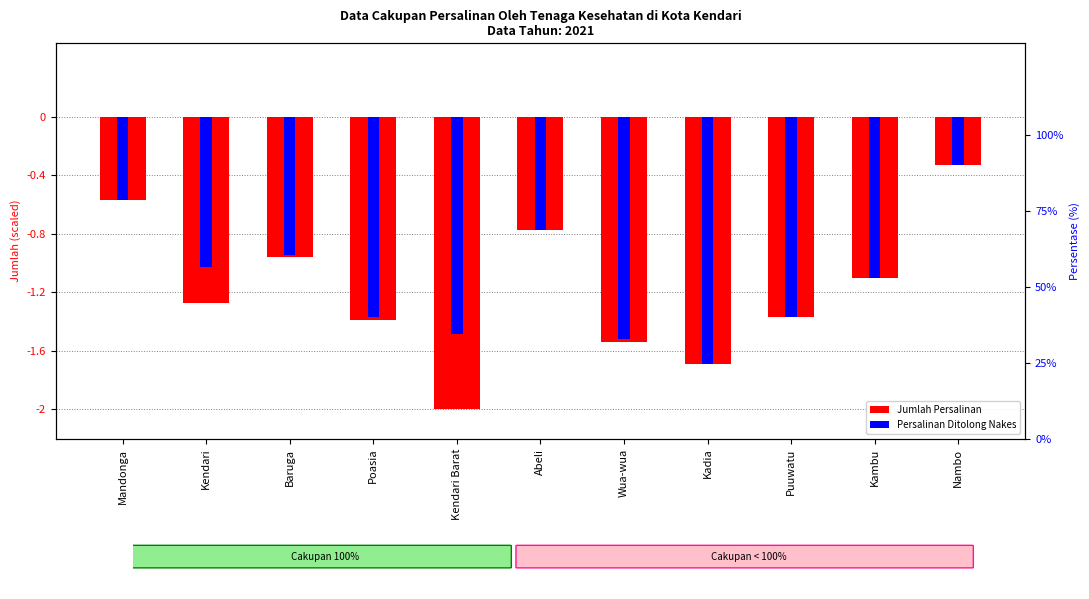

Rank the series by their average value, from highest to lowest.

Persalinan Ditolong Nakes, Jumlah Persalinan